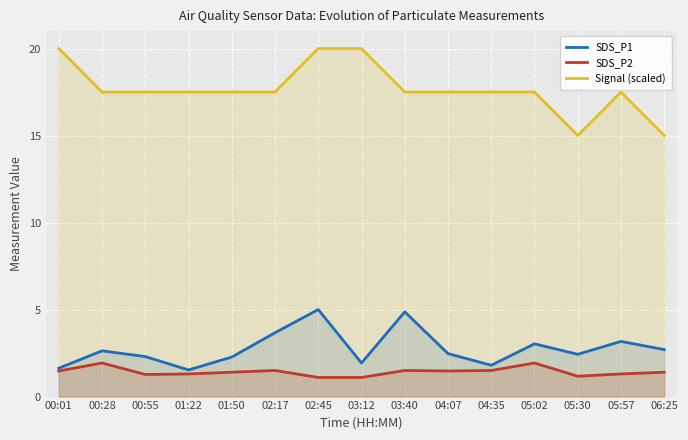

Reading left to right, list all the values displayed in this chart.

SDS_P1: 00:01=1.6	00:28=2.6	00:55=2.3	01:22=1.5	01:50=2.3	02:17=3.7	02:45=5.0	03:12=1.9	03:40=4.9	04:07=2.5	04:35=1.8	05:02=3.0	05:30=2.4	05:57=3.2	06:25=2.7
SDS_P2: 00:01=1.5	00:28=1.9	00:55=1.3	01:22=1.3	01:50=1.4	02:17=1.5	02:45=1.1	03:12=1.1	03:40=1.5	04:07=1.5	04:35=1.5	05:02=1.9	05:30=1.2	05:57=1.3	06:25=1.4
Signal (scaled): 00:01=20.0	00:28=17.5	00:55=17.5	01:22=17.5	01:50=17.5	02:17=17.5	02:45=20.0	03:12=20.0	03:40=17.5	04:07=17.5	04:35=17.5	05:02=17.5	05:30=15.0	05:57=17.5	06:25=15.0